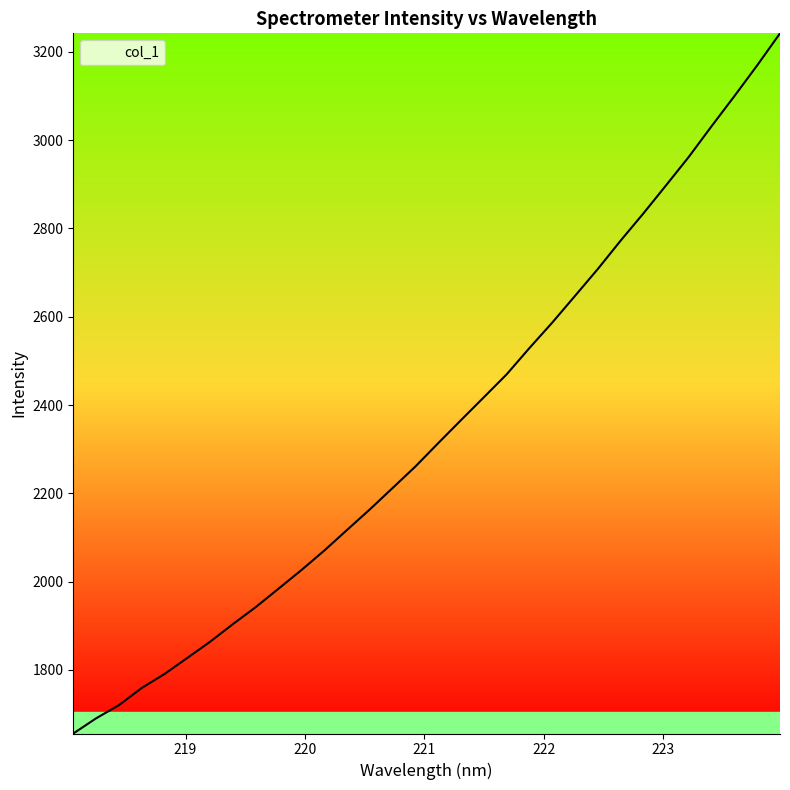

Reading left to right, list all the values displayed in this chart.

1656.2	1690.5	1720.3	1759.3	1791.0	1827.4	1864.2	1904.1	1942.6	1984.3	2026.4	2070.4	2117.2	2163.8	2212.3	2261.0	2313.9	2366.0	2417.7	2469.6	2529.2	2586.7	2647.3	2708.1	2772.3	2833.9	2897.9	2962.5	3031.9	3099.9	3169.5	3241.9